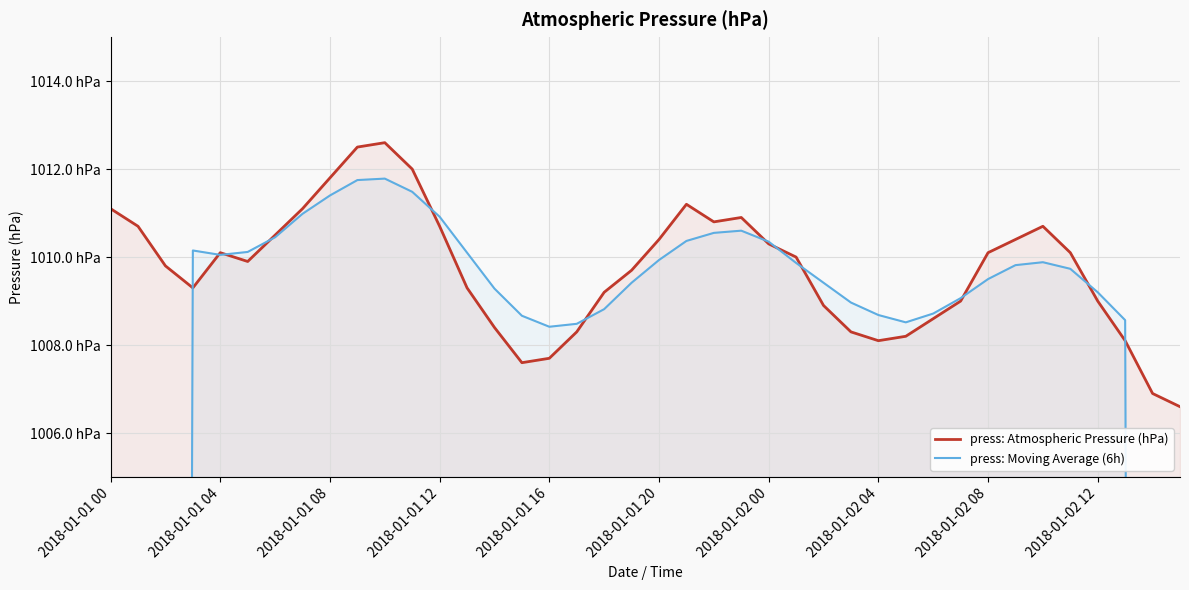

Is it true that press: Atmospheric Pressure (hPa) equals 255.1 at 2018-01-01 08?

False